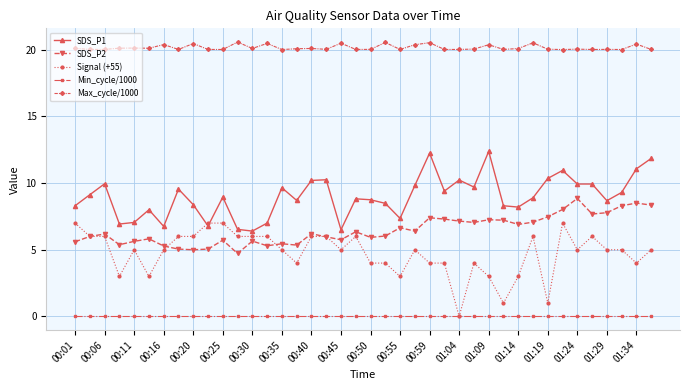

List the series in order of their peak value, highest first.

Max_cycle/1000, SDS_P1, SDS_P2, Signal (+55), Min_cycle/1000